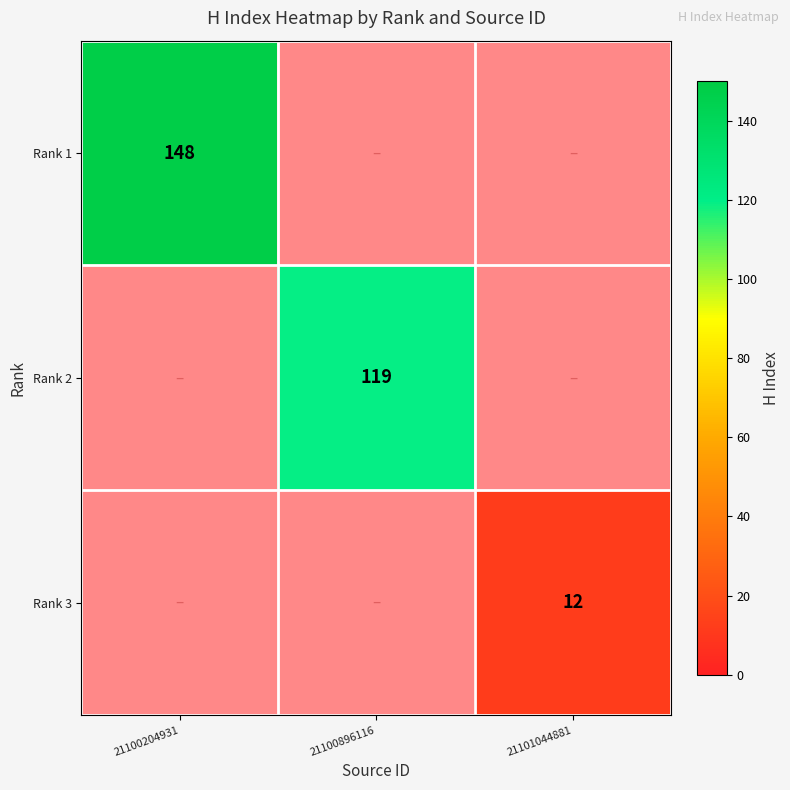

Count the number of data series in this chart.

3